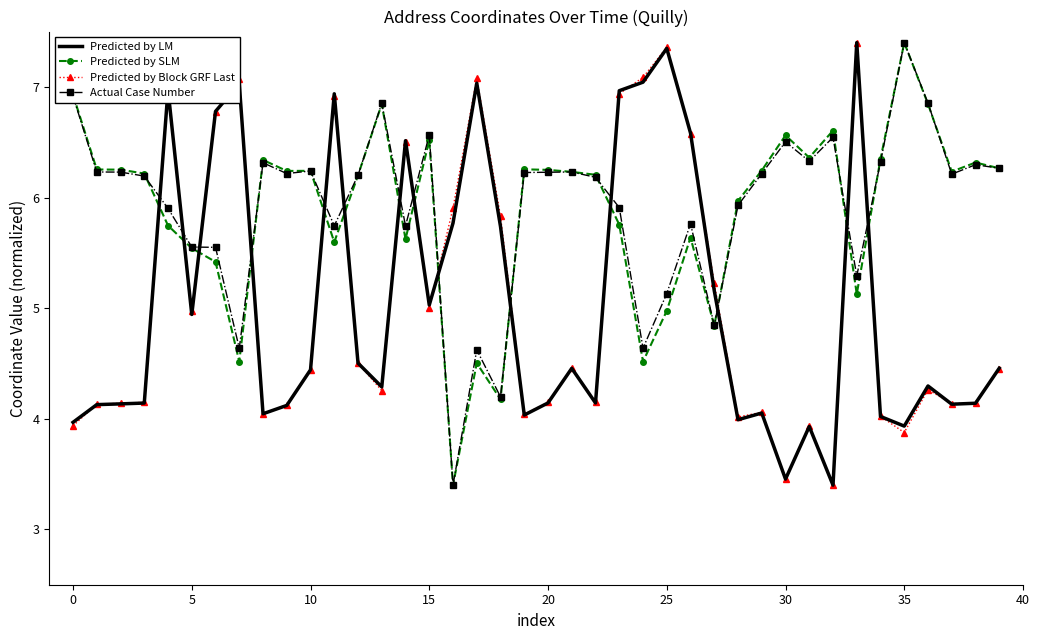

What is the maximum value shown in the chart?

7.4